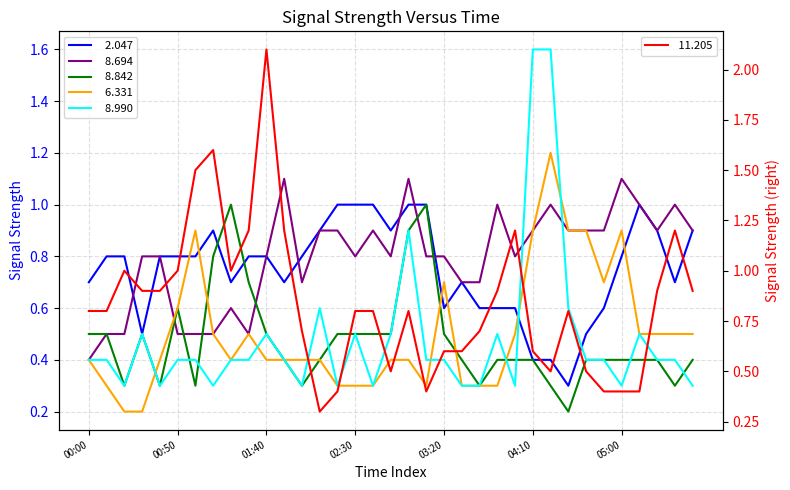

What is the difference between the maximum and minimum values in the   8.842 series?

0.8